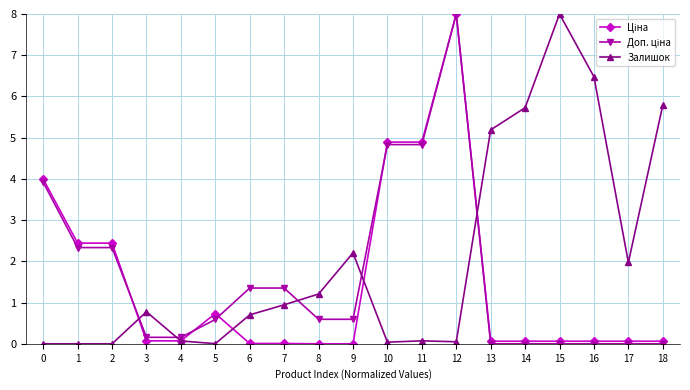

Which series has the largest total across all categories?

Залишок